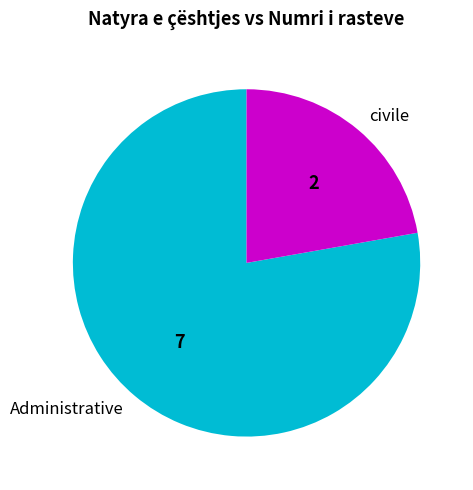

Which has a higher value, Administrative or civile?

Administrative